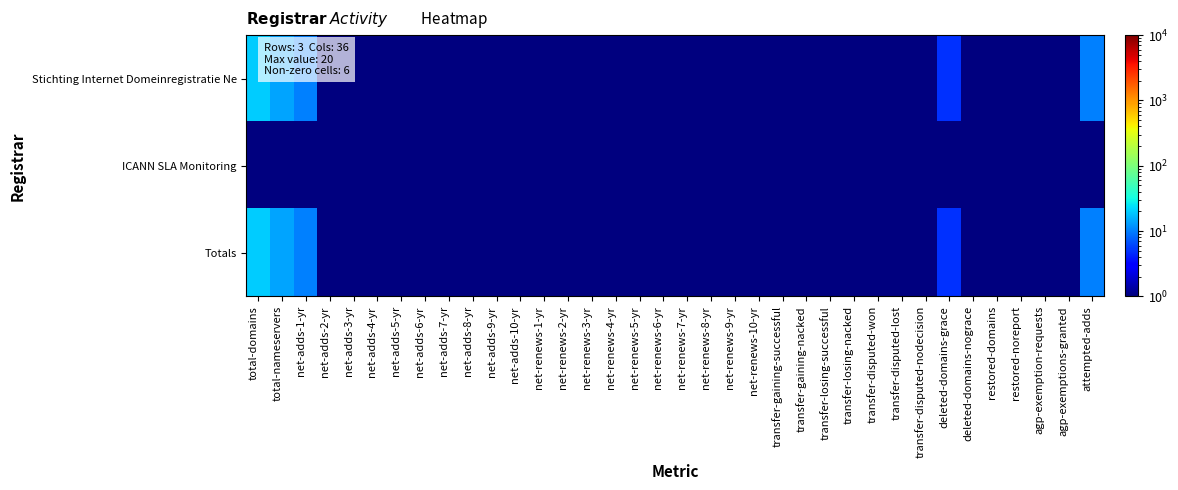

Rank the series by their maximum value, from lowest to highest.

ICANN SLA Monitoring, Stichting Internet Domeinregistratie Ne, Totals